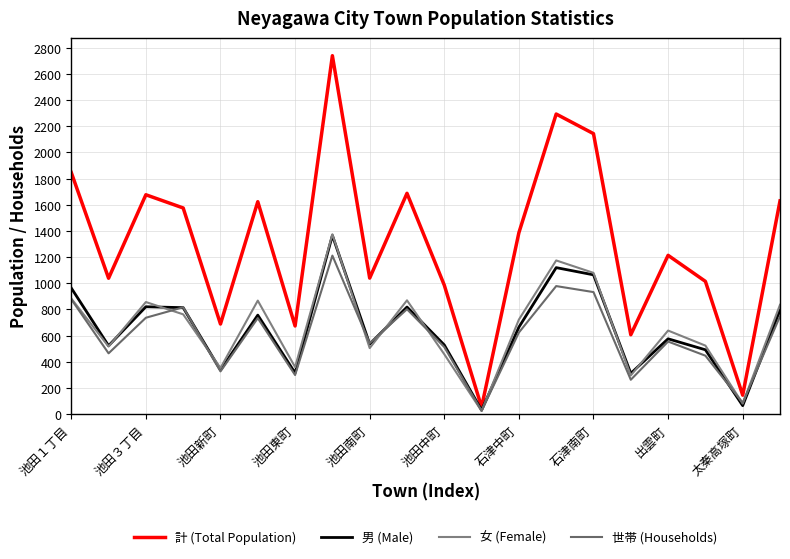

Does the chart have visible grid lines?

Yes